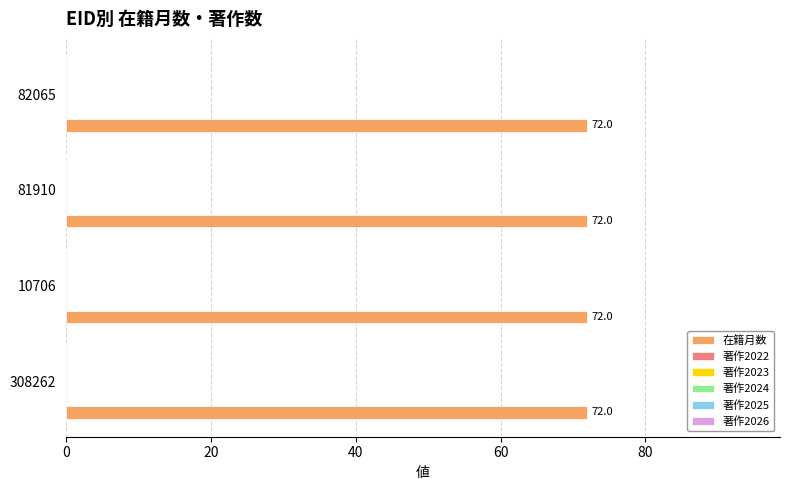

Which category has the highest value across all series?

308262